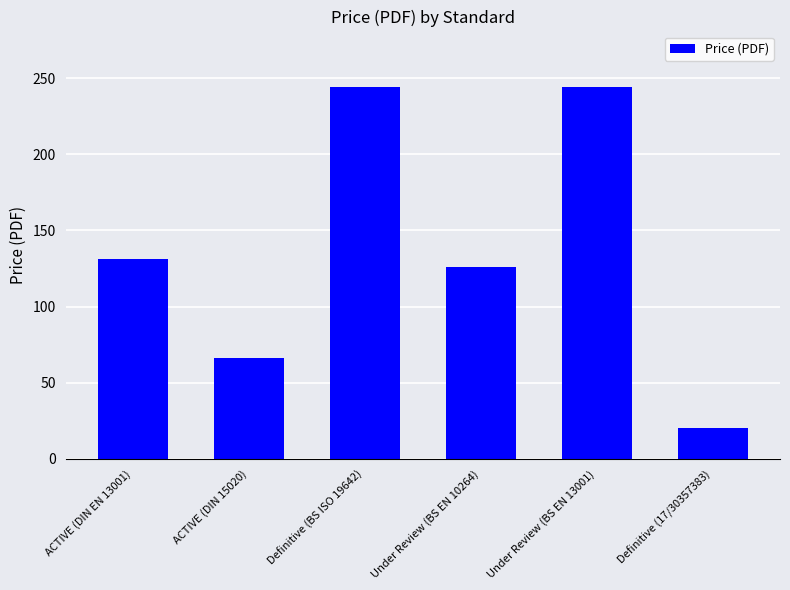

Where does the data first go above 131?

ACTIVE (DIN EN 13001)